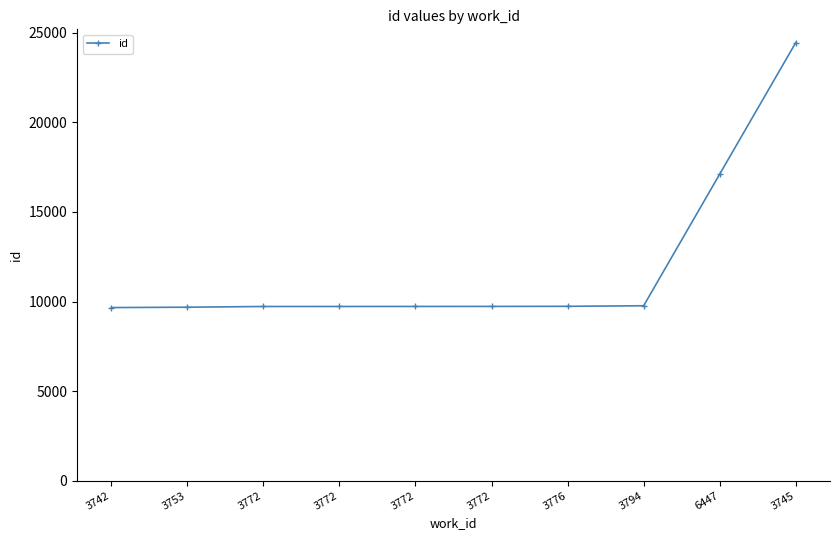

Reading right to left, transcribe all the data shown in this chart.

24457	17115	9764	9732	9726	9725	9723	9722	9683	9662